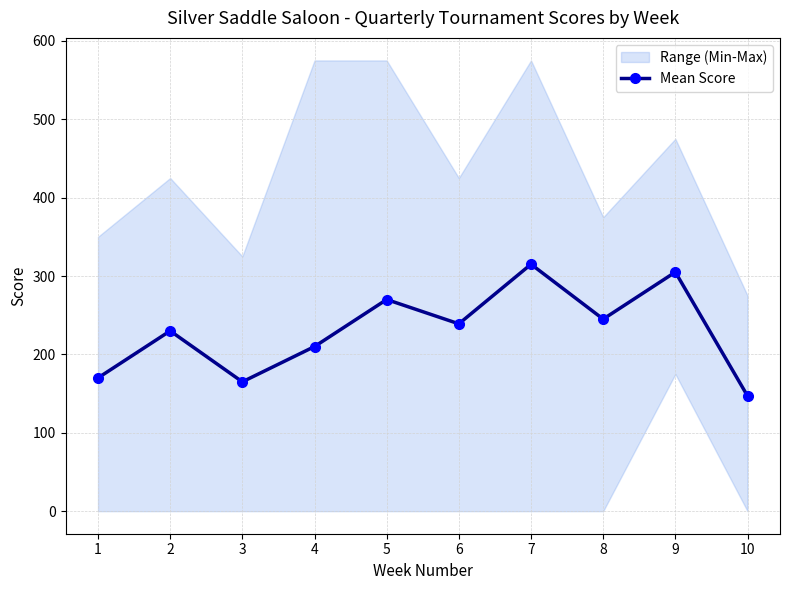

What is the greatest value displayed?

315